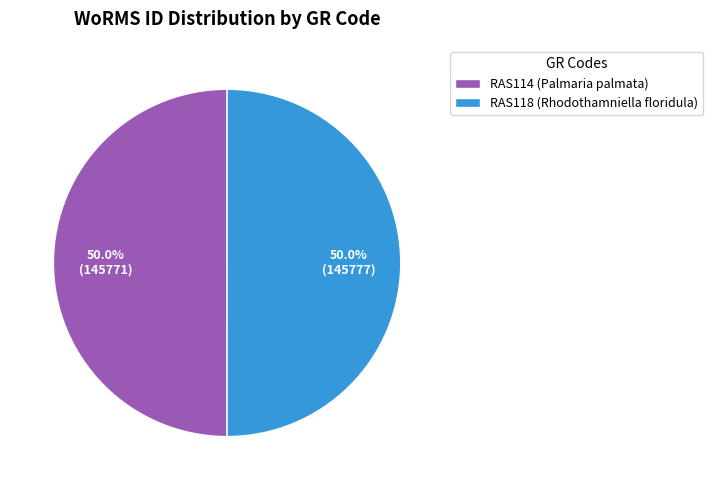

Approximately how many times larger is the value at RAS118 (Rhodothamniella floridula) compared to RAS114 (Palmaria palmata)?

1.0